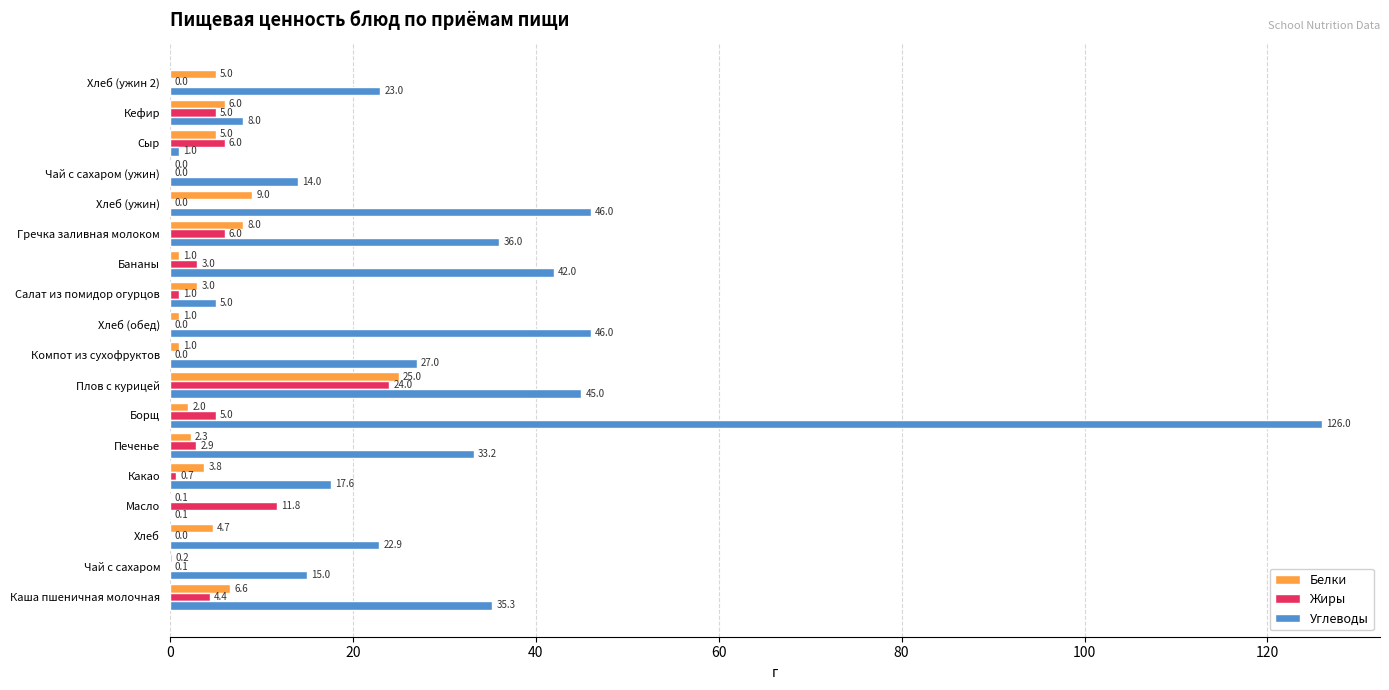

Which series has the largest total across all categories?

Углеводы